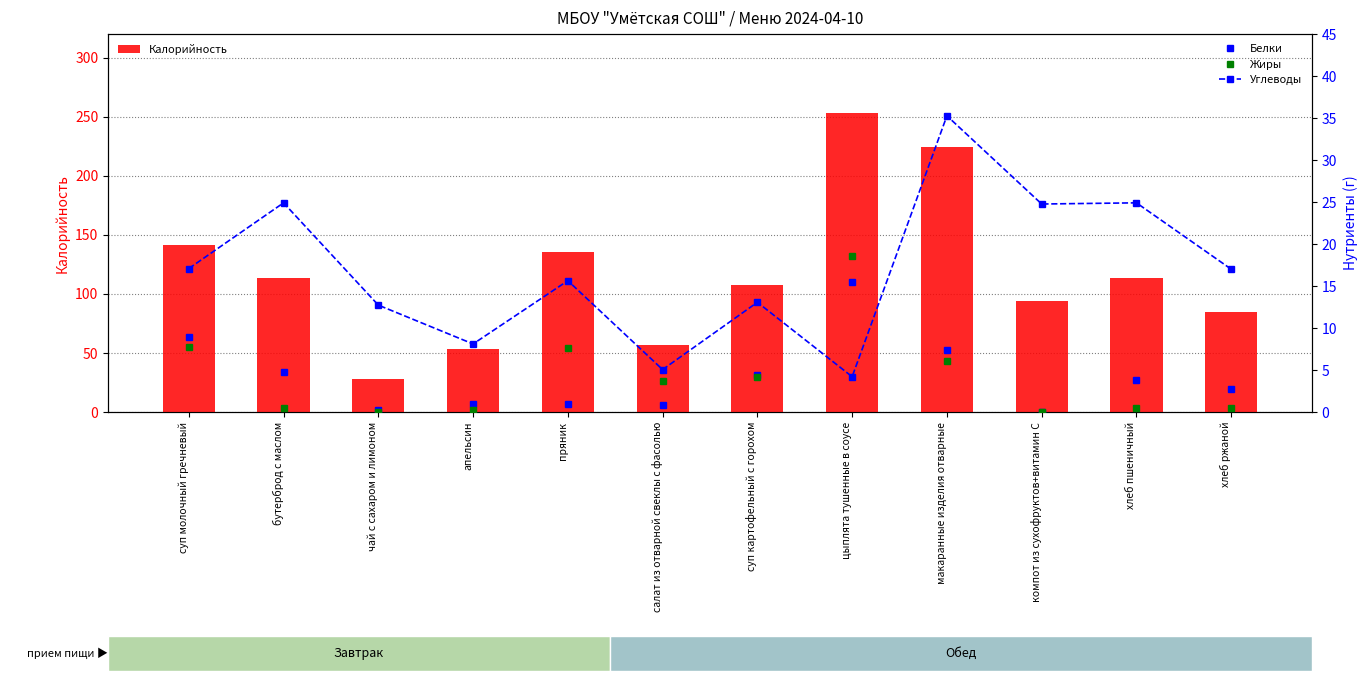

Does the chart contain stacked bars?

No